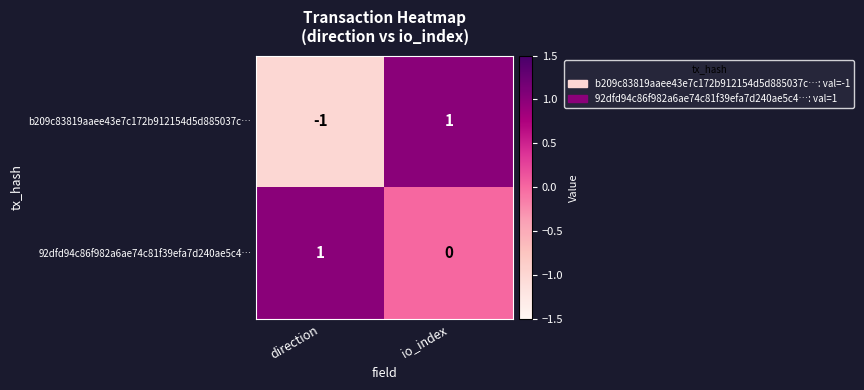

List the series in order of their overall mean, lowest first.

b209c83819aaee43e7c172b912154d5d885037c…, 92dfd94c86f982a6ae74c81f39efa7d240ae5c4…